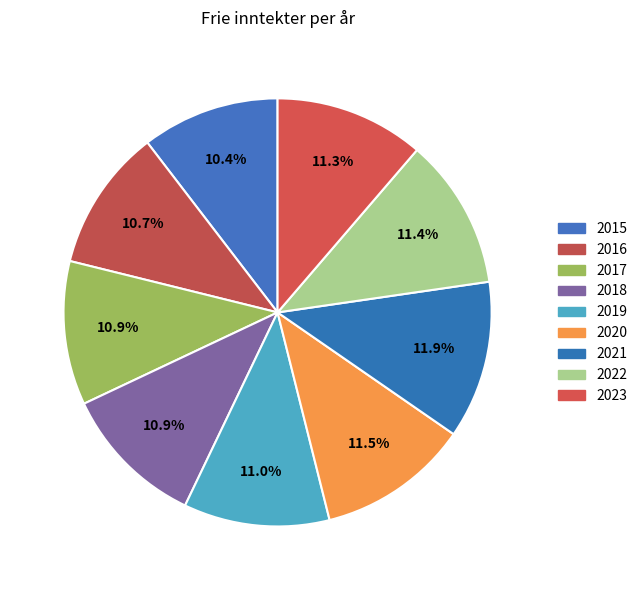

Approximately how many times larger is the value at 2021 compared to 2018?

1.1